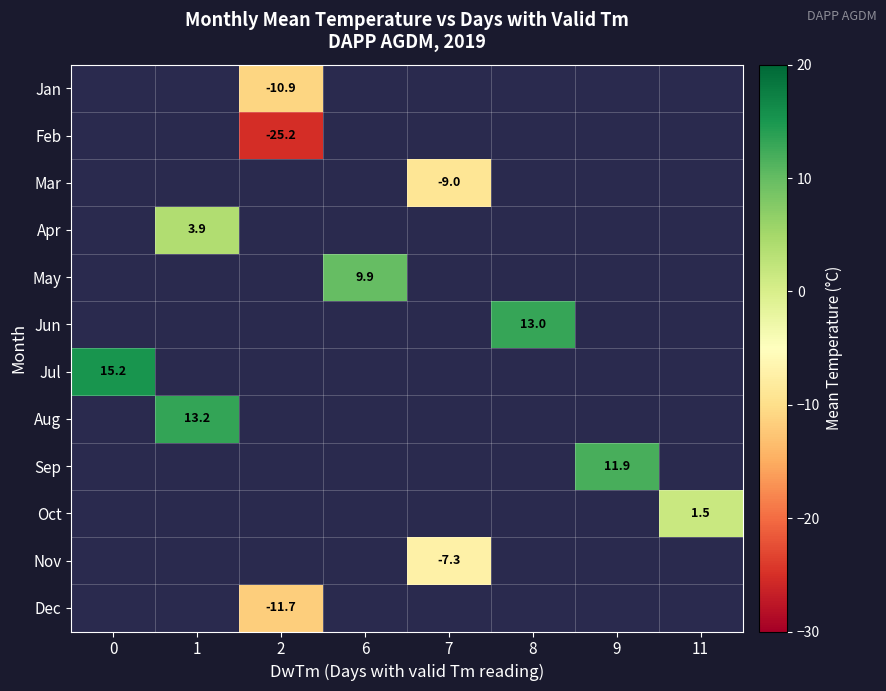

Count the number of categories in the chart.

8